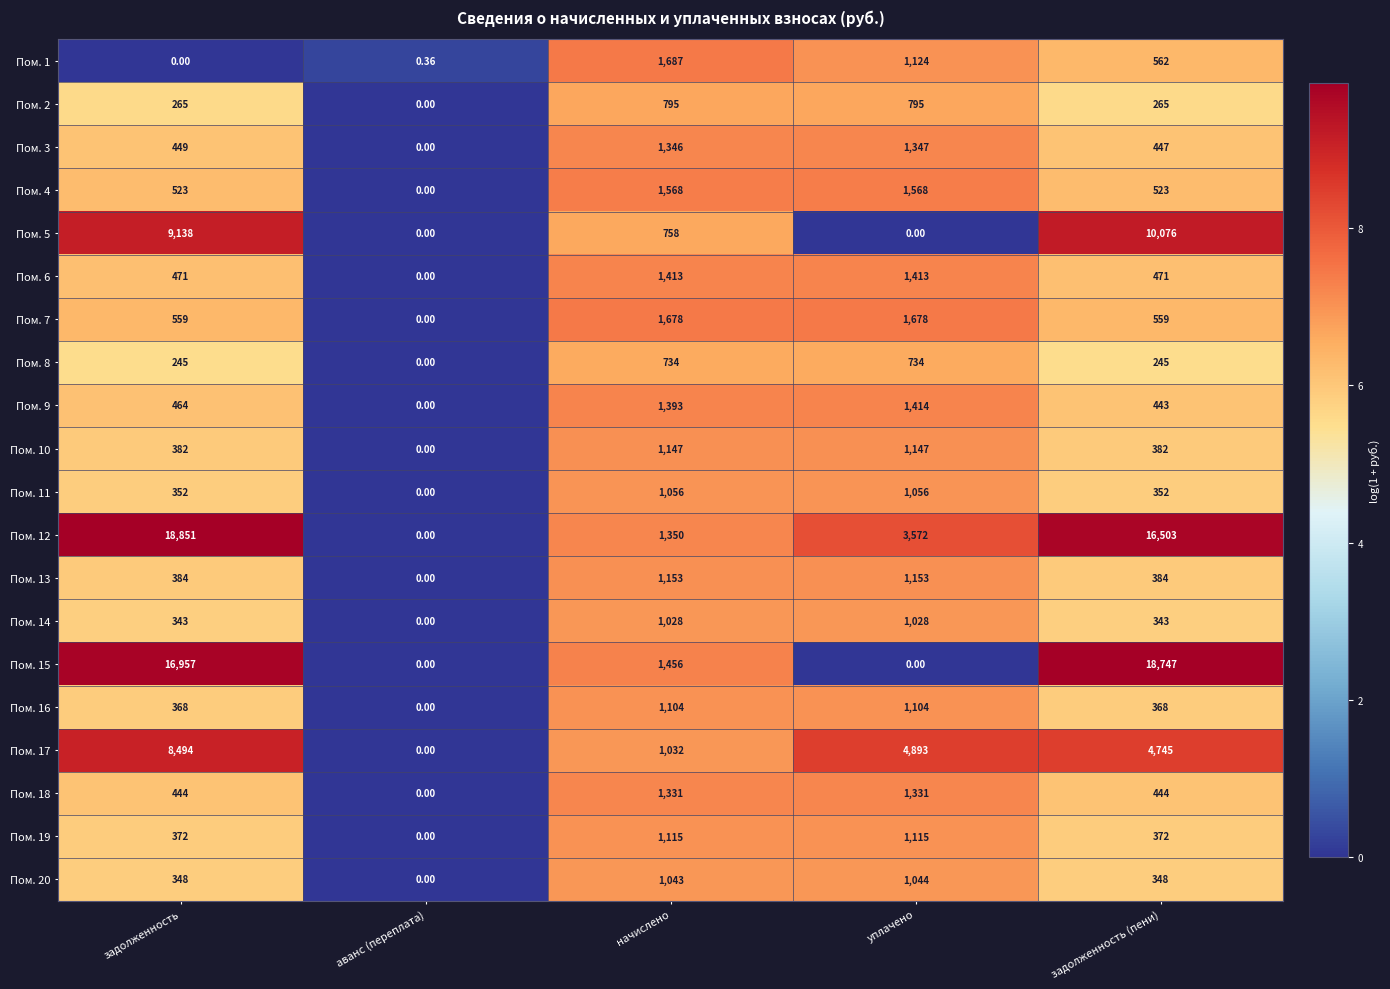

At which label does Пом. 14 reach its minimum?

аванс (переплата)